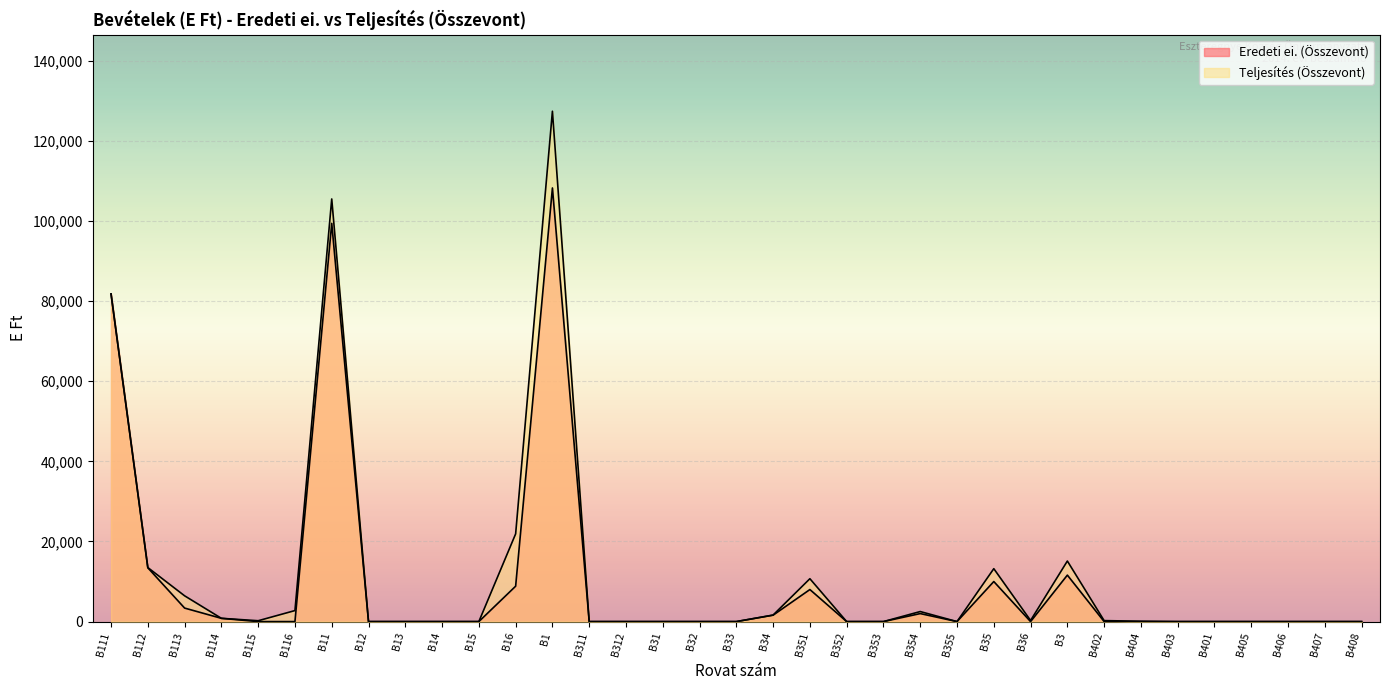

Which series has the widest spread of values?

Teljesítés (Összevont)